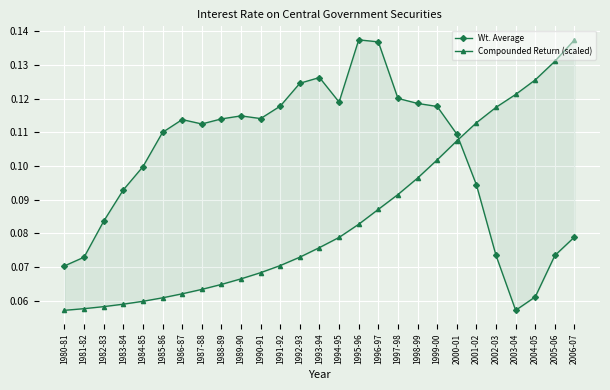

At which category does Wt. Average reach its first local valley?

1987-88